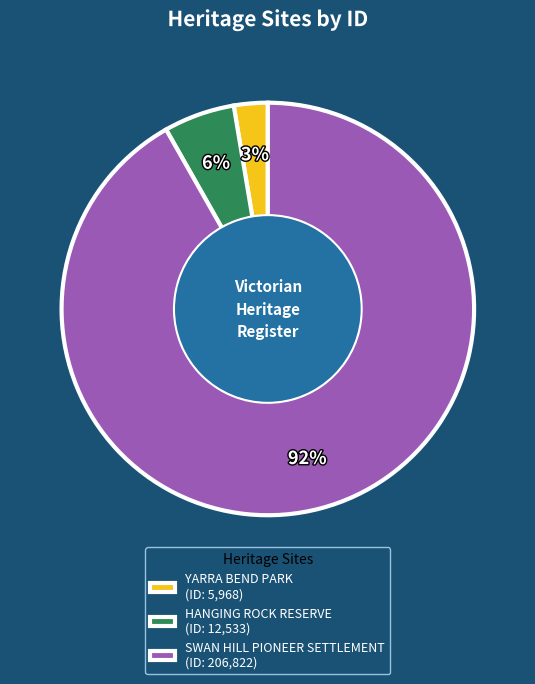

Which category has the smallest portion of the pie?

YARRA BEND PARK